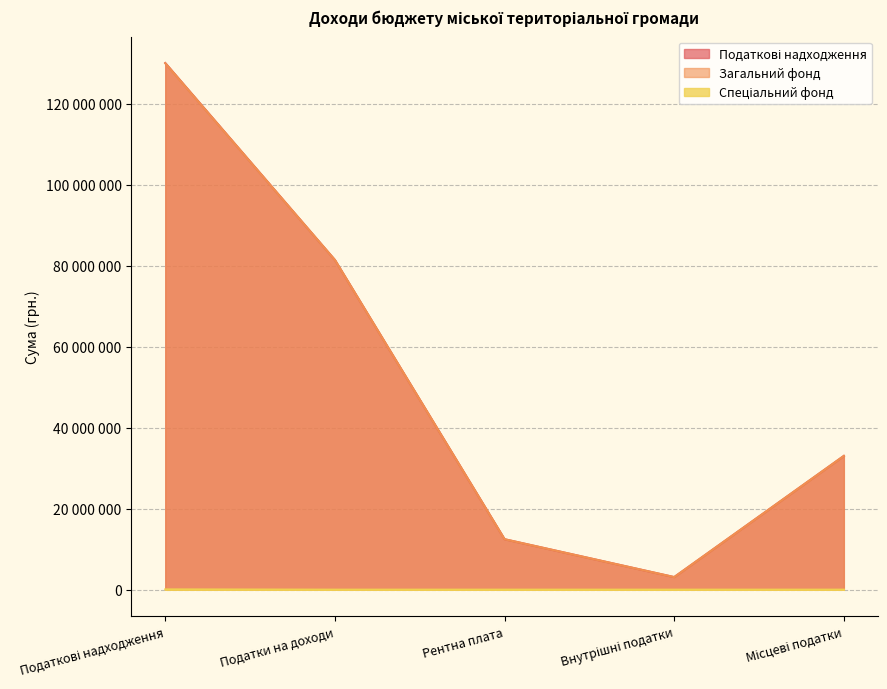

How many values in the Податкові надходження series exceed 33031100?

2